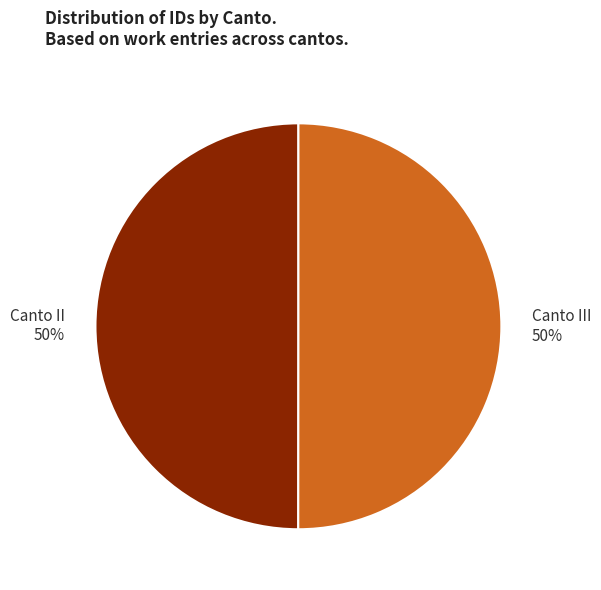

What is the ratio of the value at Canto III to the value at Canto II?

1.0